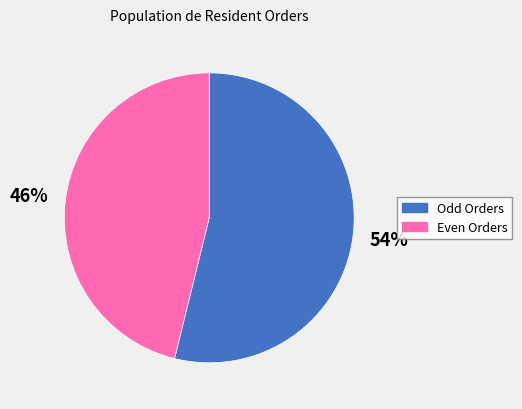

Does any single category account for the majority?

Yes